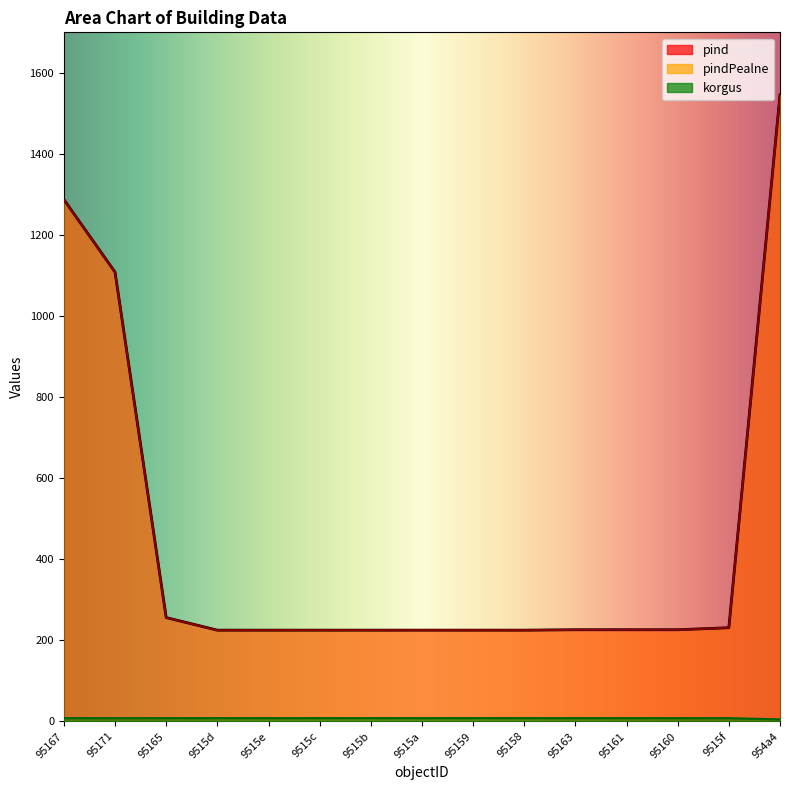

At which label does pindPealne first exceed 226?

95167